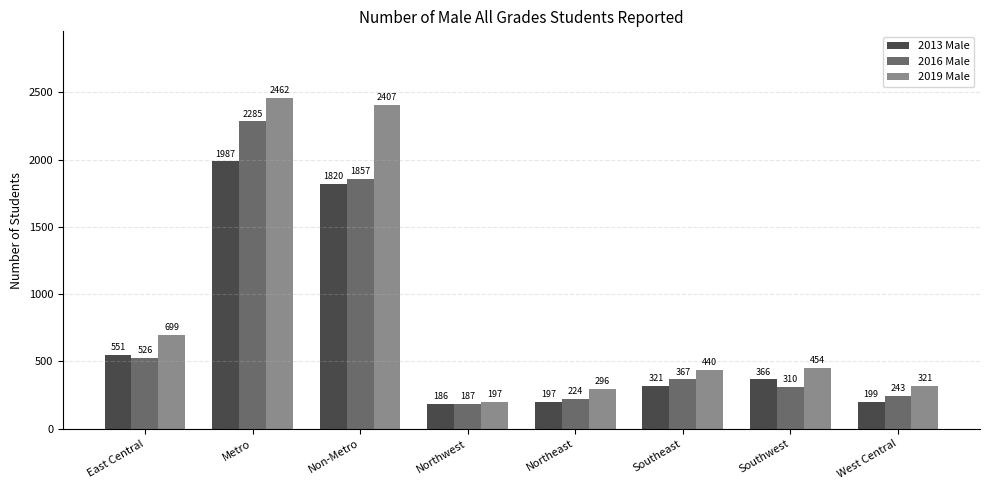

What is the difference between the maximum and minimum values in the 2013 Male series?

1801